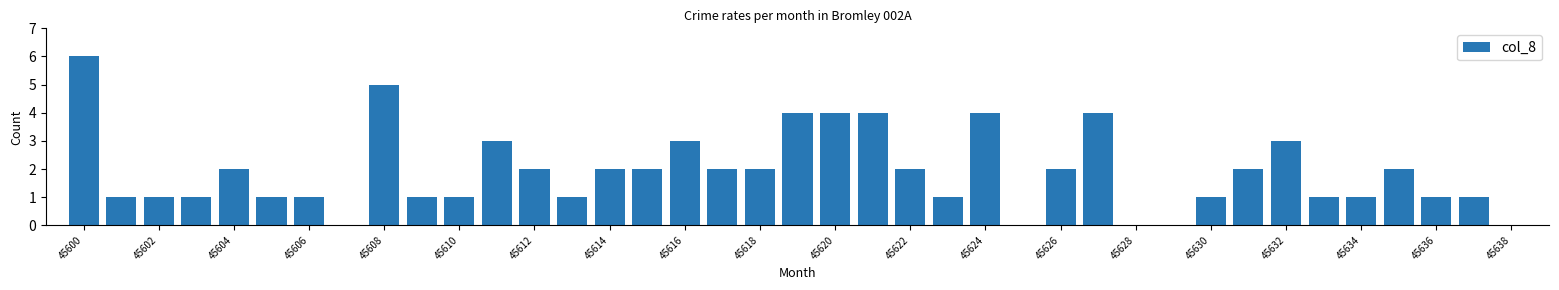

How many distinct data groups are displayed?

1